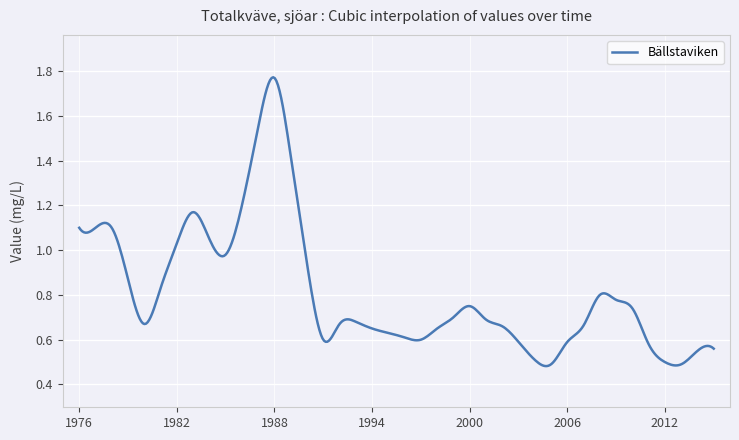

List the labels in order of value, largest first.

1988, 1987, 1989, 1986, 1983, 1976, 1977, 1978, 1984, 1982, 1985, 1990, 1979, 1981, 2008, 2009, 2000, 2010, 1999, 2001, 1993, 1980, 1992, 2007, 2002, 1994, 1998, 1995, 1996, 1991, 1997, 2003, 2006, 2011, 2015, 2014, 2004, 2012, 2005, 2013